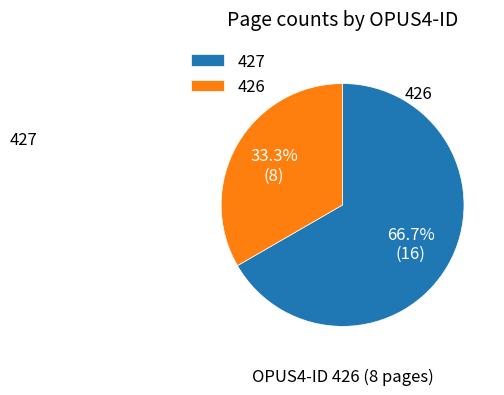

Is it true that 426 is 33% of the pie?

True